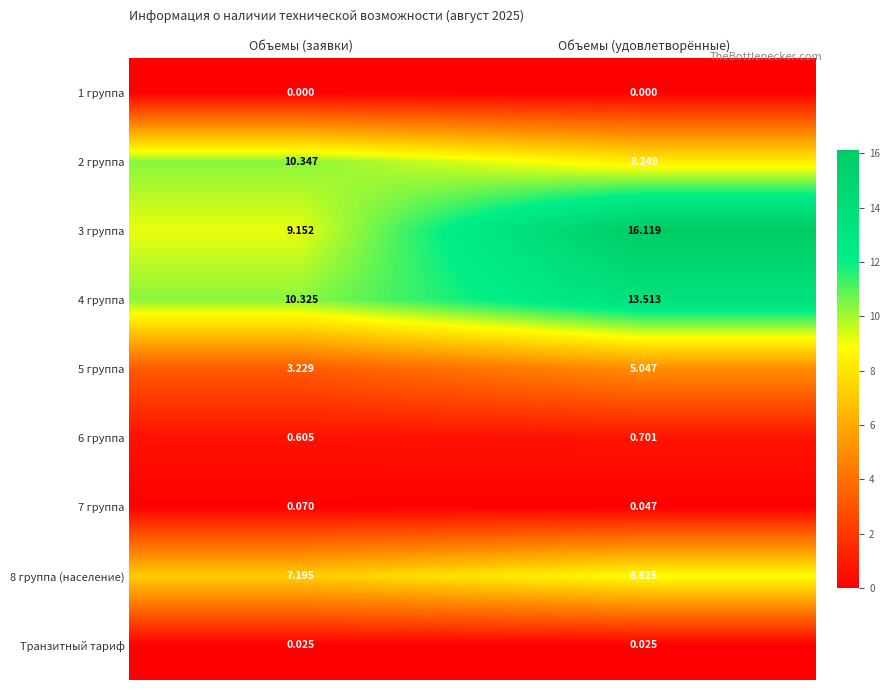

At Объемы (удовлетворённые), list the series in order from smallest to largest.

1 группа, Транзитный тариф, 7 группа, 6 группа, 5 группа, 2 группа, 8 группа (население), 4 группа, 3 группа